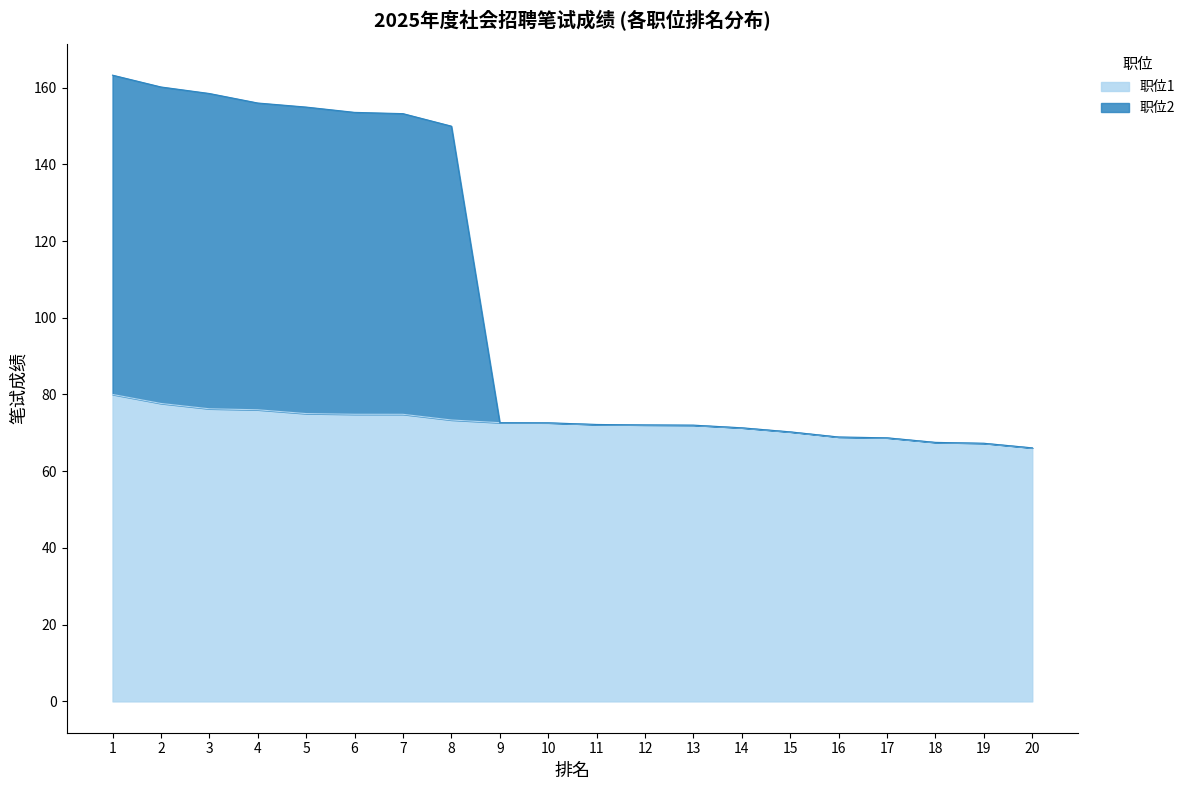

Reading left to right, transcribe all the data shown in this chart.

职位1: 1=80.0	2=77.7	3=76.3	4=76.0	5=75.0	6=74.8	7=74.8	8=73.3	9=72.7	10=72.6	11=72.2	12=72.1	13=72.0	14=71.3	15=70.2	16=68.9	17=68.7	18=67.5	19=67.3	20=66.1
职位2: 1=163.2	2=160.1	3=158.4	4=156.0	5=154.9	6=153.5	7=153.2	8=149.9	9=72.7	10=72.6	11=72.2	12=72.1	13=72.0	14=71.3	15=70.2	16=68.9	17=68.7	18=67.5	19=67.3	20=66.1